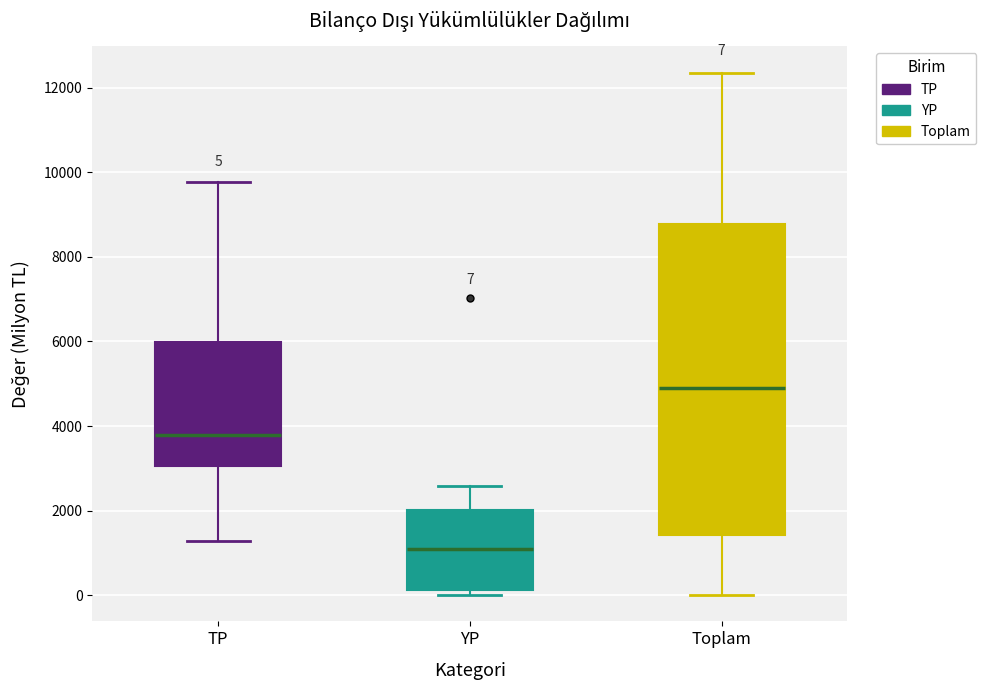

Which box's median line is the lowest?

YP